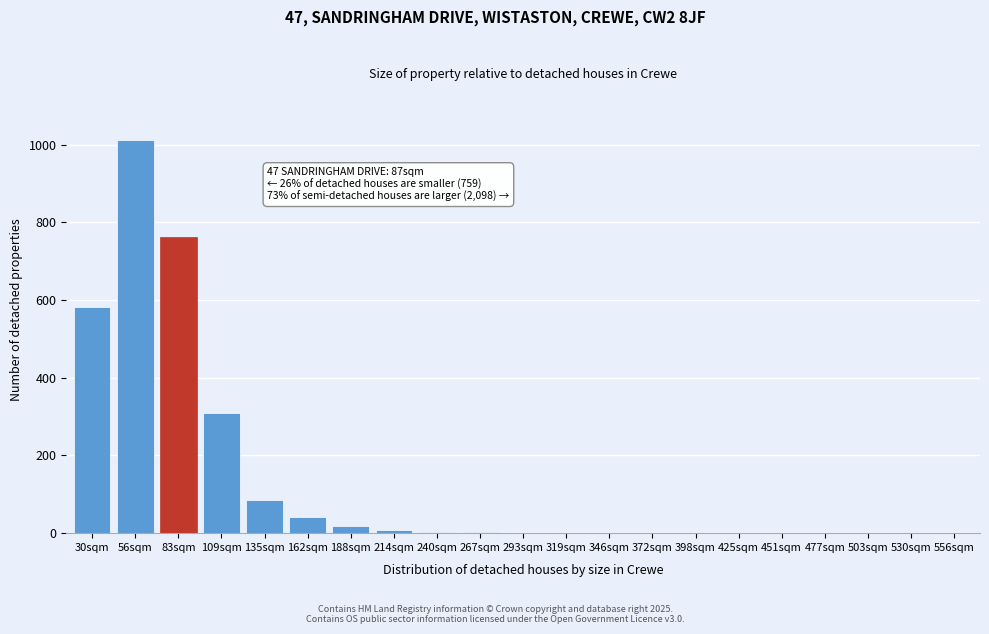

At which label is the value closest to 506?

30sqm